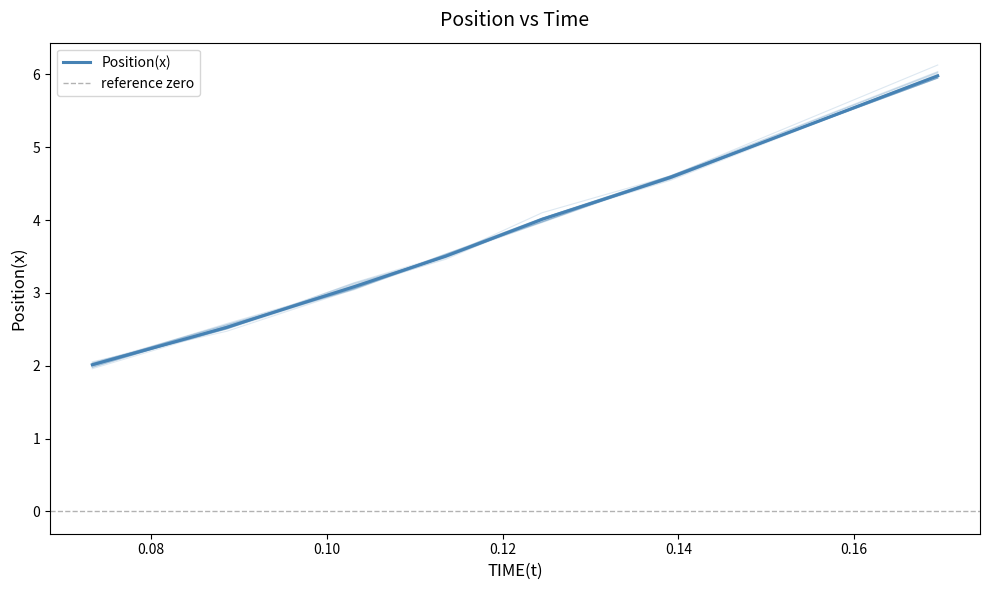

True or false: the data has more than 1 interior local peaks.

False